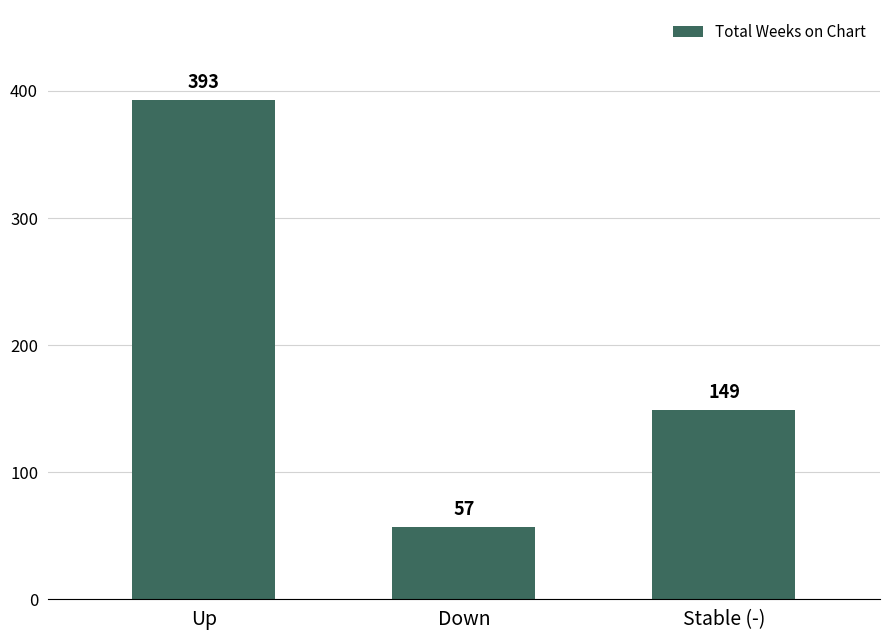

Rank the categories by value from highest to lowest.

Up, Stable (-), Down